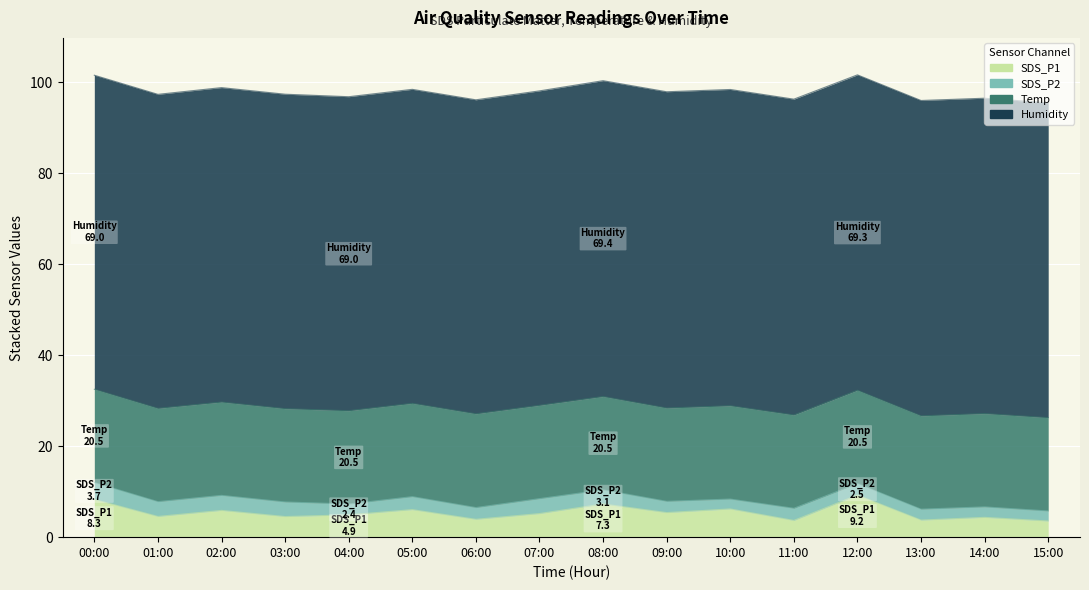

How many lines are shown in the chart?

4